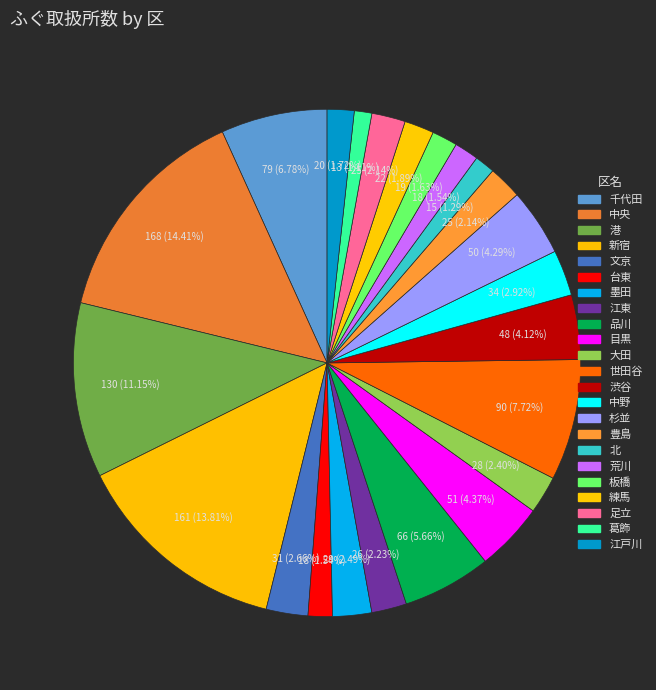

True or false: 荒川 accounts for 2% of the total.

True